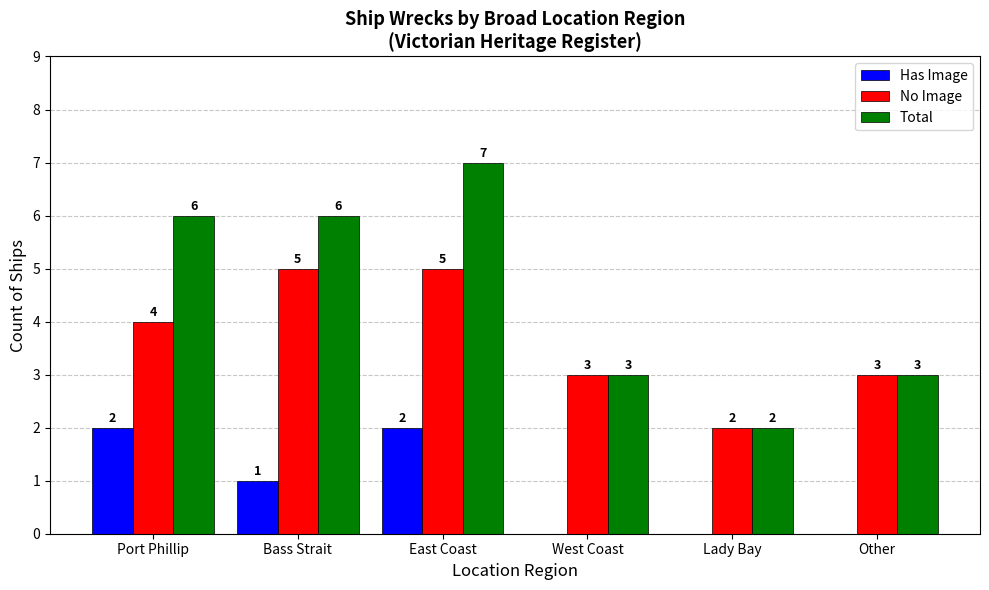

What is the highest value of the Total series?

7